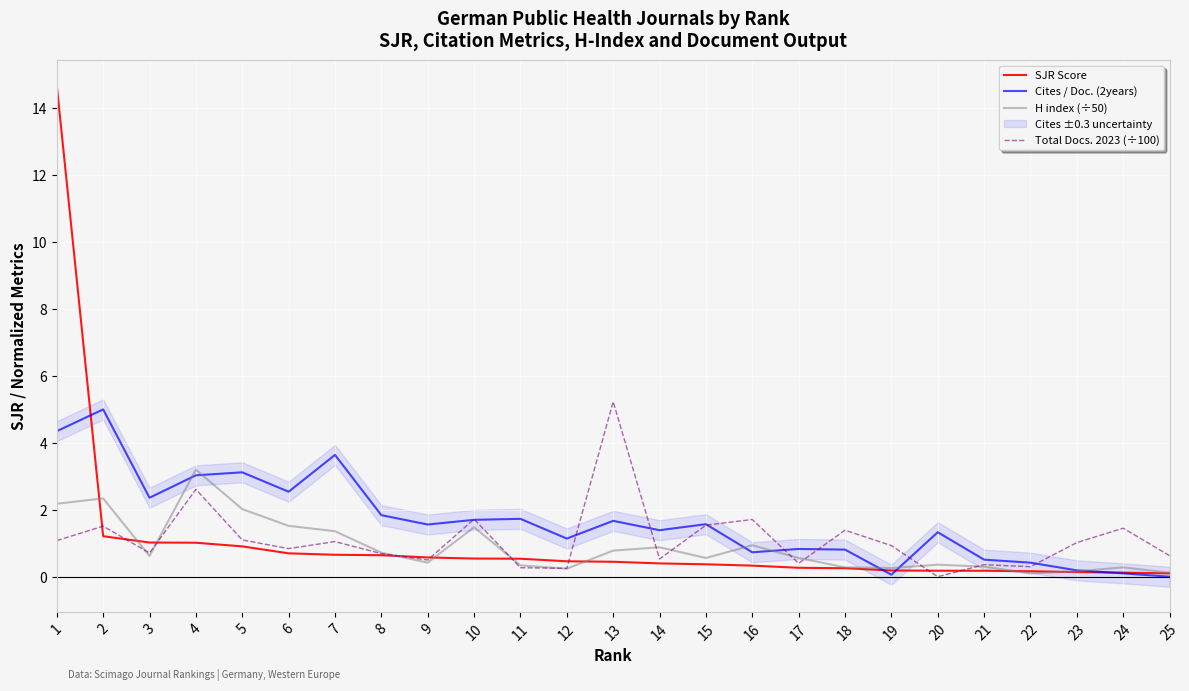

Is the value of Cites / Doc. (2years) at 7 greater than the value of H index (÷50) at 9?

Yes